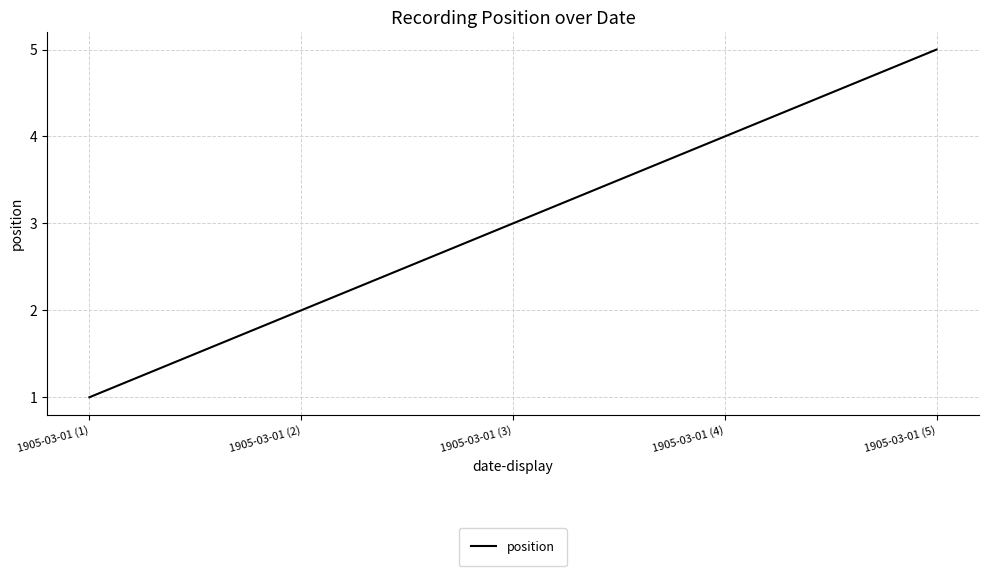

What is the average value?

3